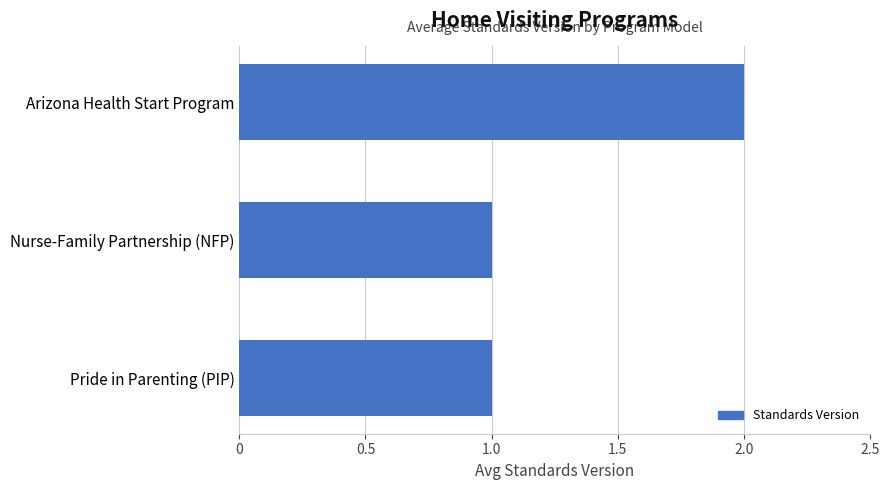

Does the chart contain any negative values?

No